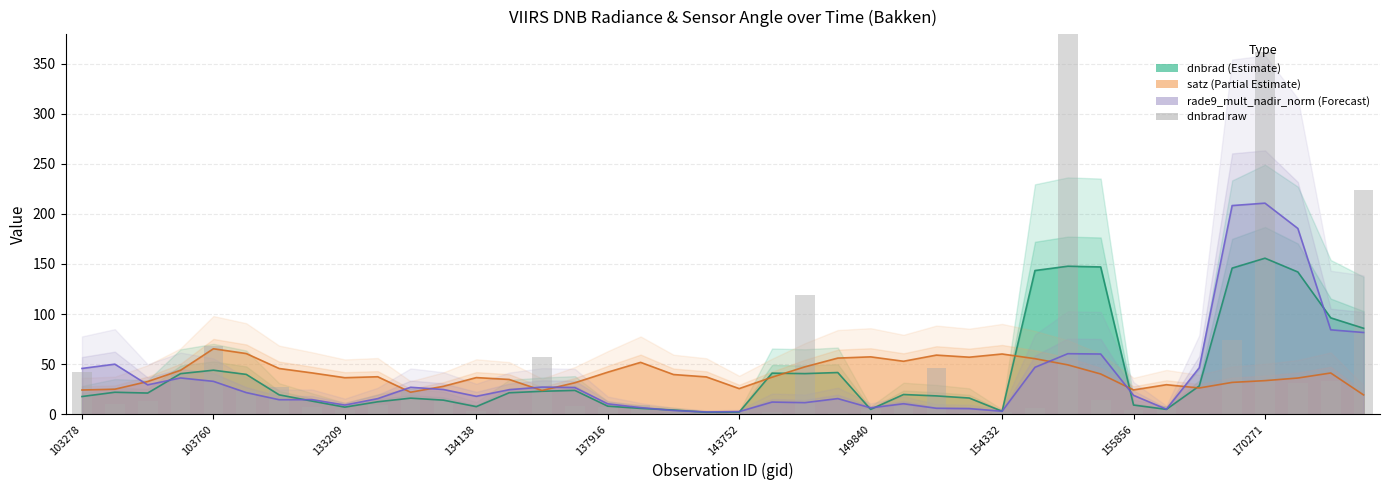

The value at 29 is 1.9. True or false?

False